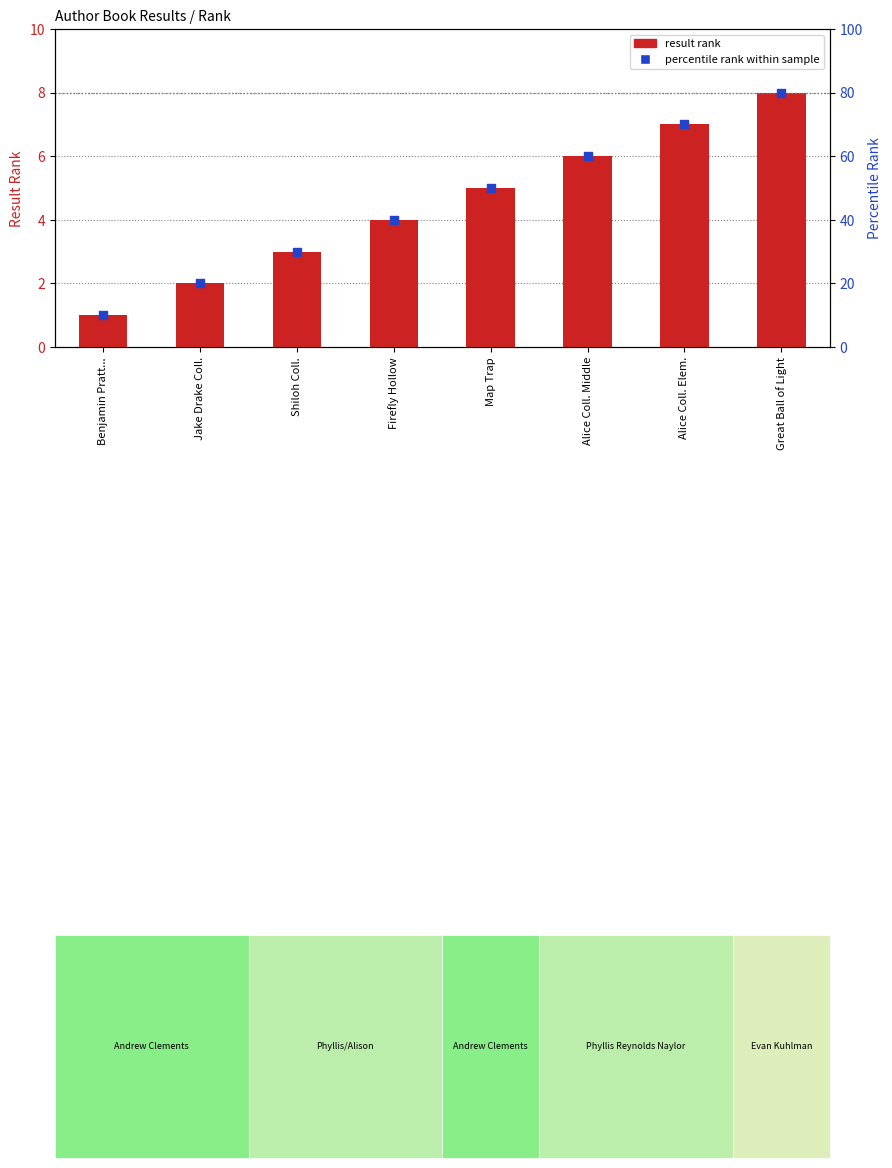

Is the value of percentile rank within sample at Benjamin Pratt... greater than the value of result rank at Map Trap?

Yes